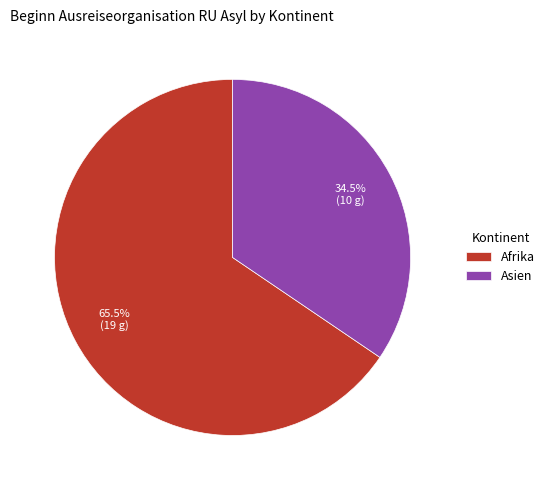

To the nearest percent, what is the average slice percentage?

50%